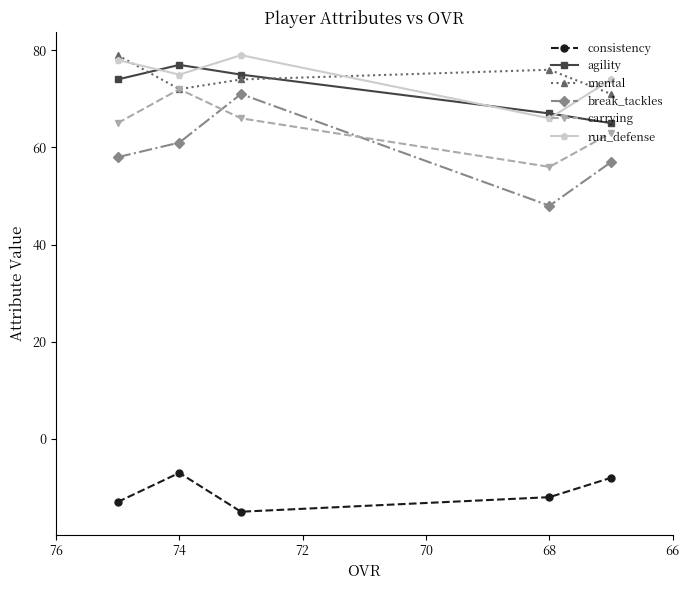

How many data points does each series have?

5